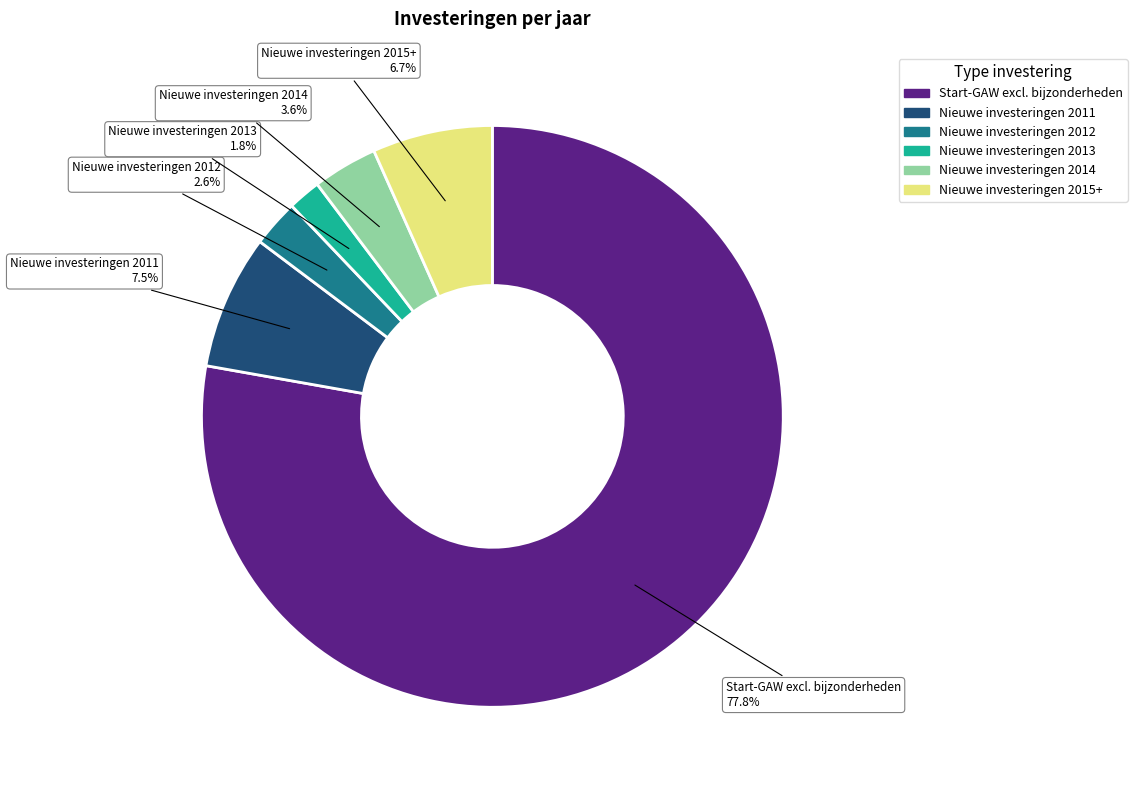

What is the ratio of the value at Nieuwe investeringen 2014 to the value at Nieuwe investeringen 2011?

0.5